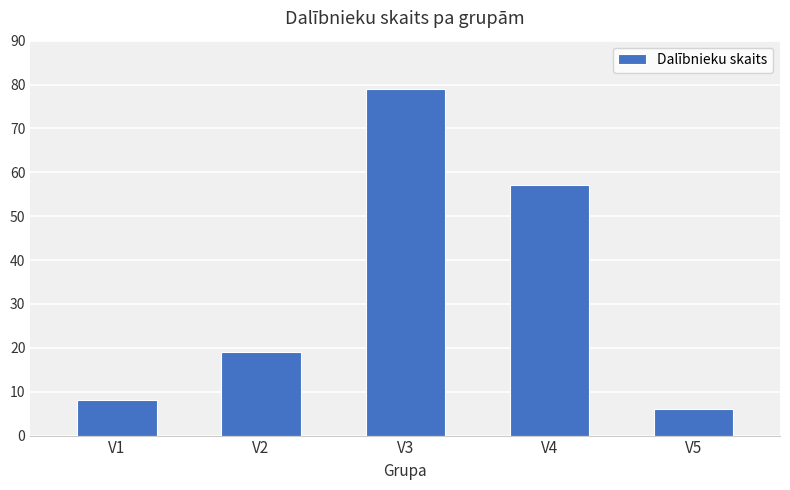

List the labels in order of value, largest first.

V3, V4, V2, V1, V5